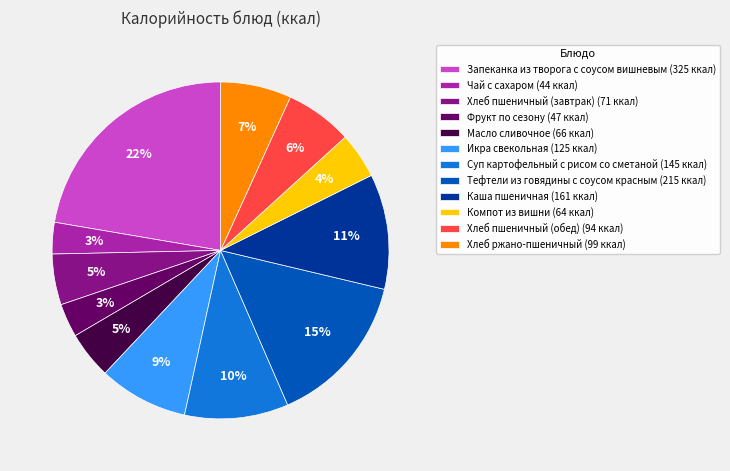

To the nearest percent, what portion does Икра свекольная represent?

9%